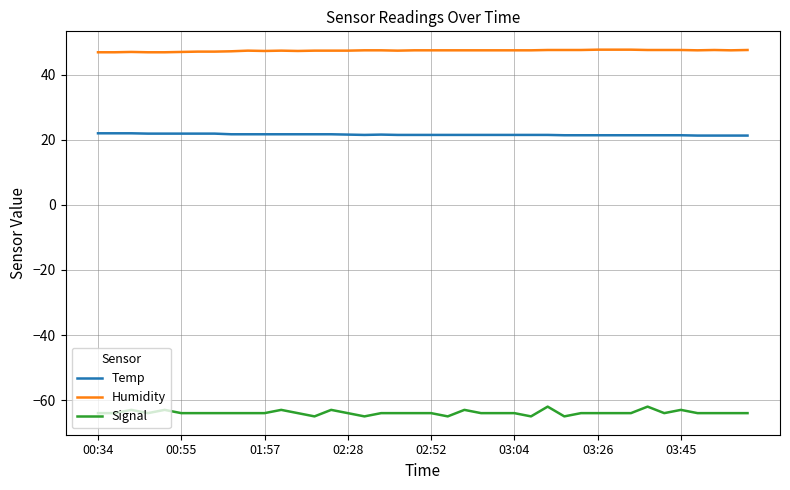

True or false: Signal and Humidity cross at least once.

False